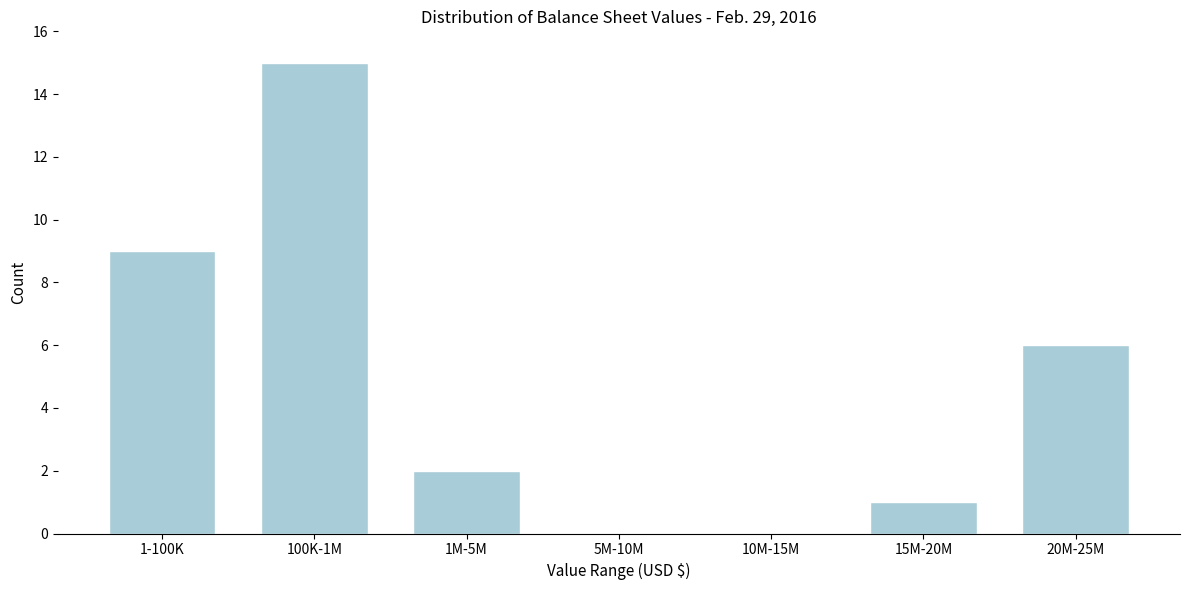

Reading left to right, what are all the values shown in this chart?

1-100K=9	100K-1M=15	1M-5M=2	5M-10M=0	10M-15M=0	15M-20M=1	20M-25M=6